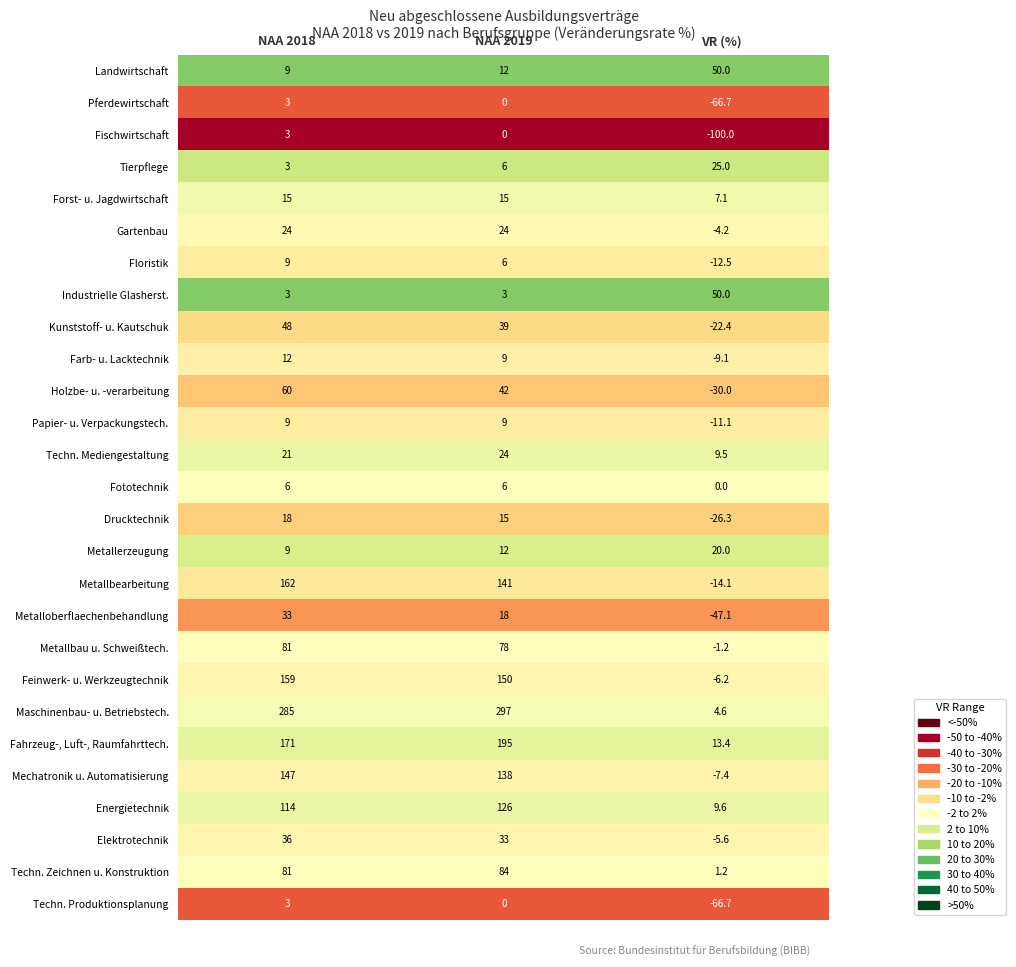

Which series has the largest total across all categories?

Maschinenbau- u. Betriebstech.